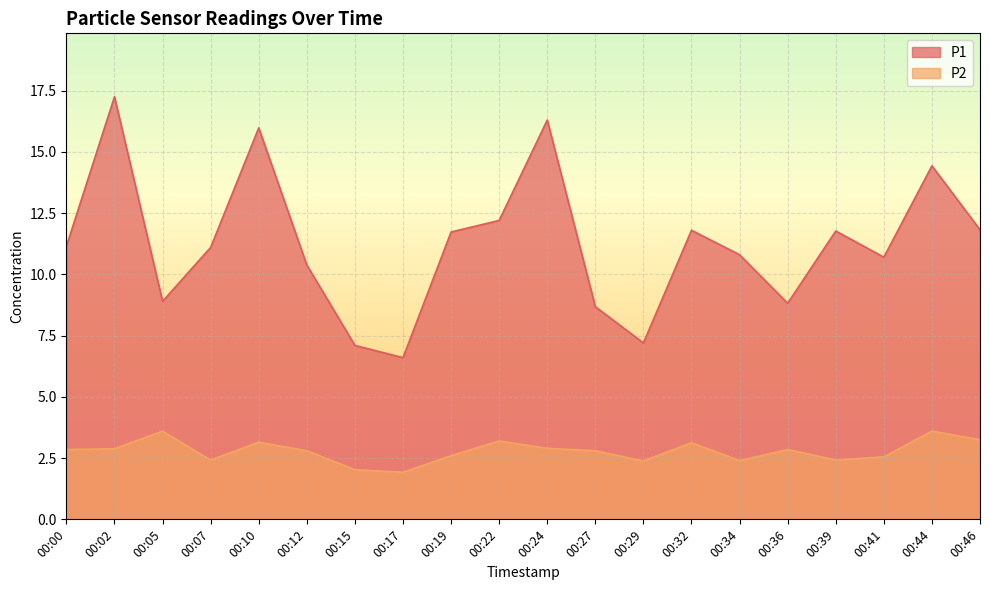

True or false: P1 and P2 intersect in this chart.

False